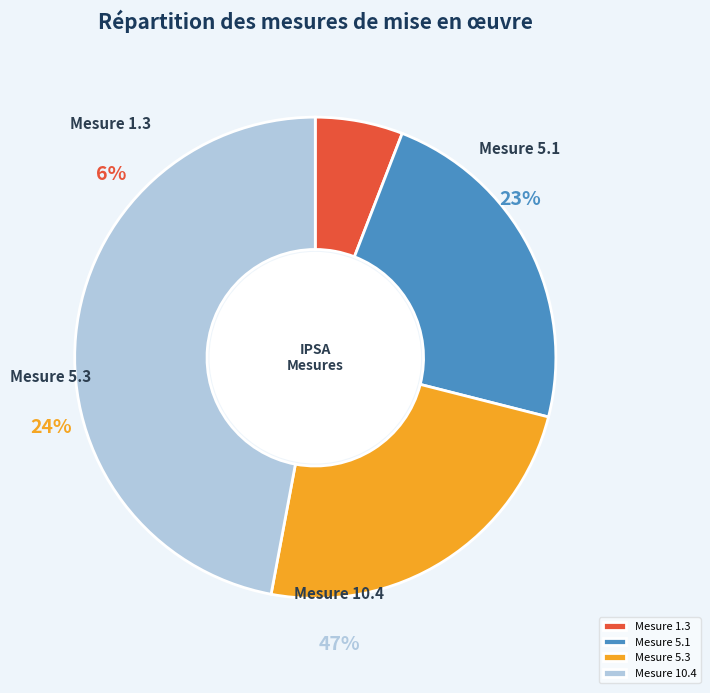

To the nearest percent, what is the difference between the largest and smallest slice percentages?

41%